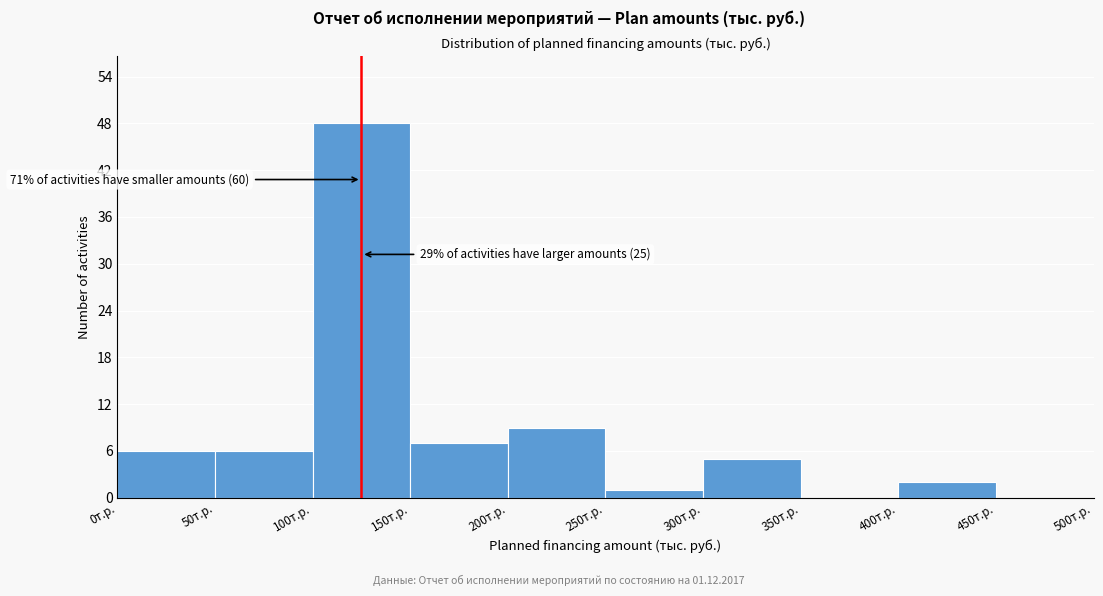

Over which range of the x-axis is the bar tallest?

100 to 150